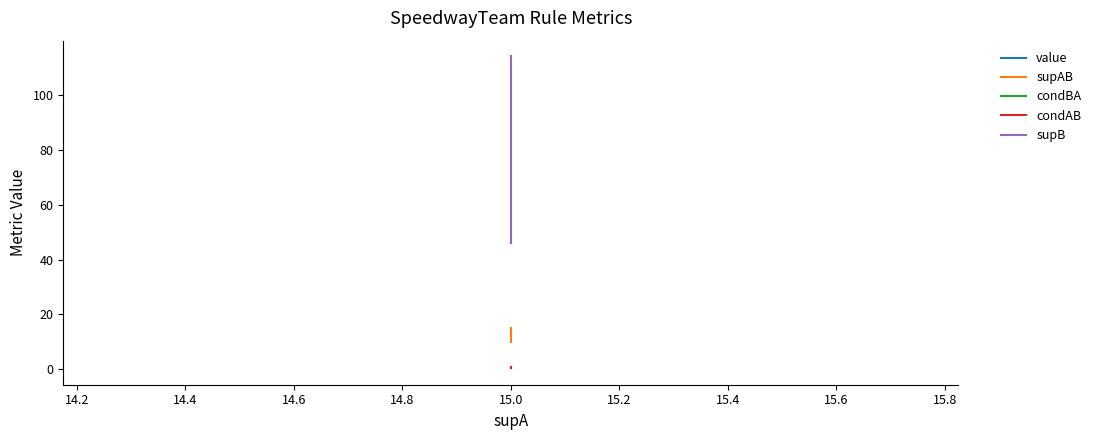

Which series changed the most between 14.2 and 14.4?

supB